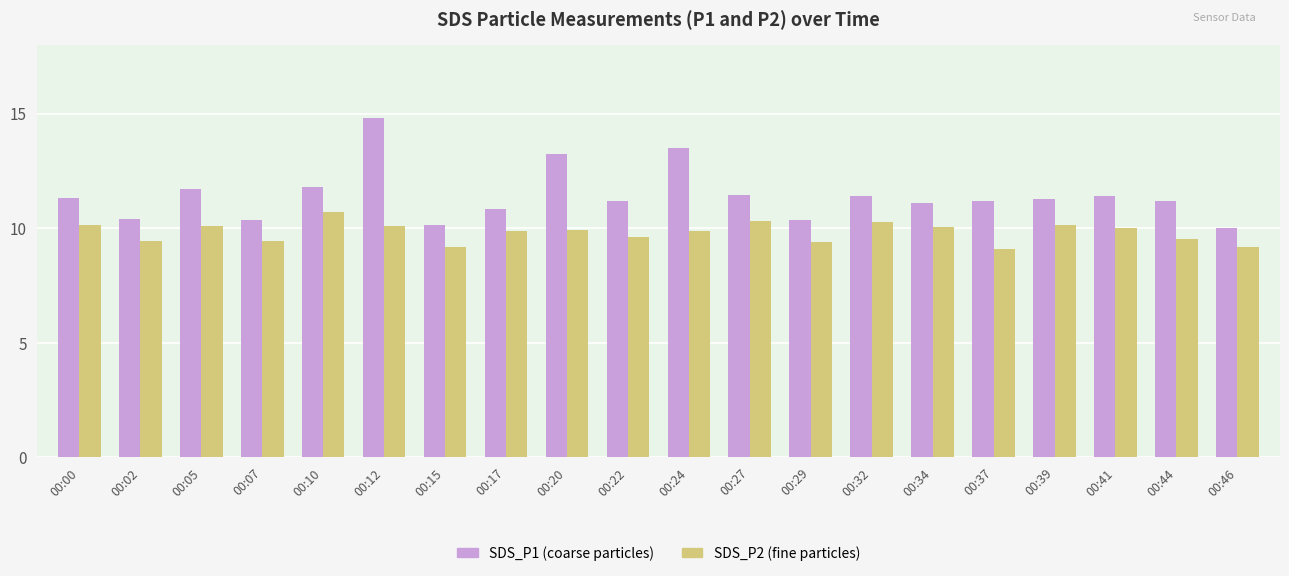

At which category is the sum across all series the highest?

00:12